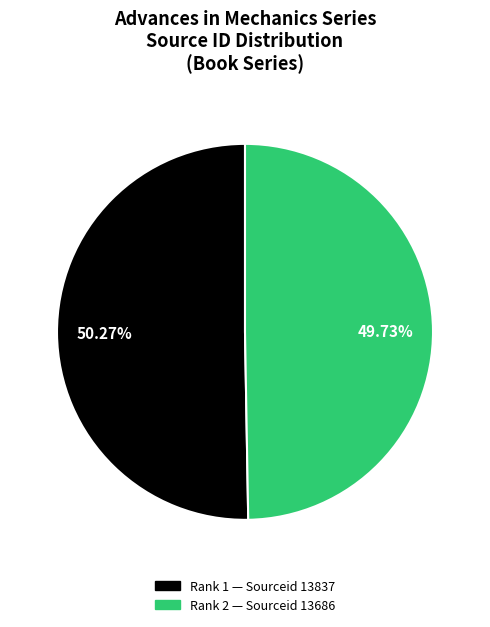

Is there any slice that represents more than half of the pie?

Yes